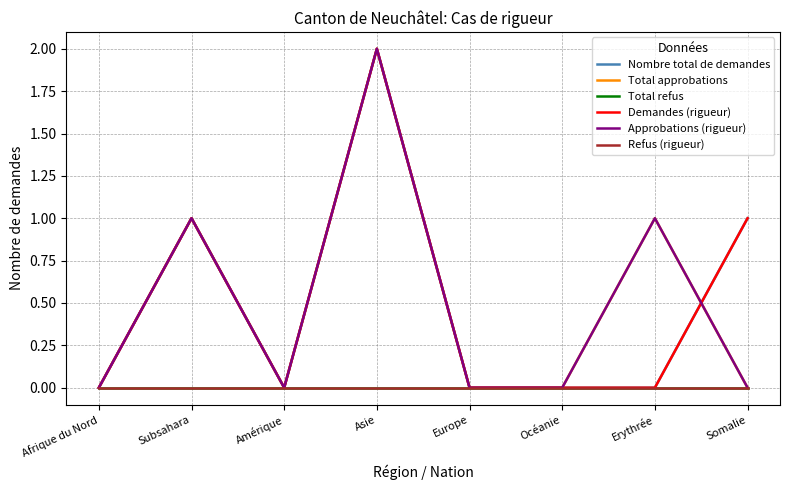

What position from the right is Europe?

4